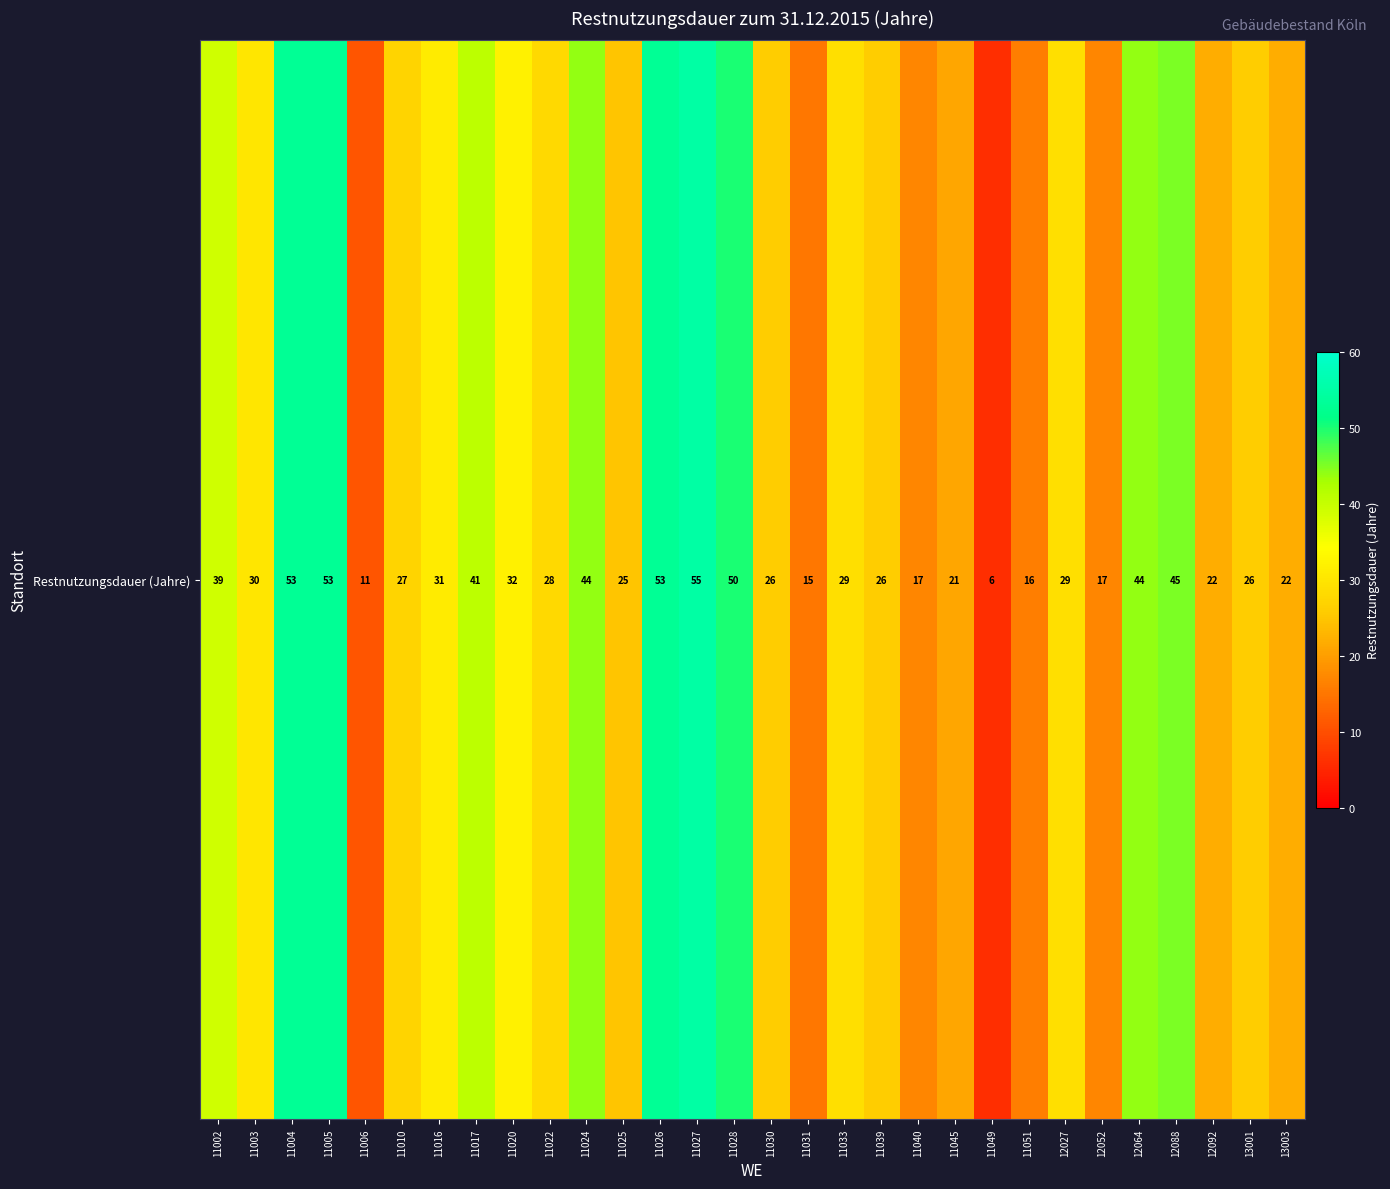

Rank the categories by value from lowest to highest.

11049, 11006, 11031, 11051, 11040, 12052, 11045, 12092, 13003, 11025, 11030, 11039, 13001, 11010, 11022, 11033, 12027, 11003, 11016, 11020, 11002, 11017, 11024, 12064, 12088, 11028, 11004, 11005, 11026, 11027